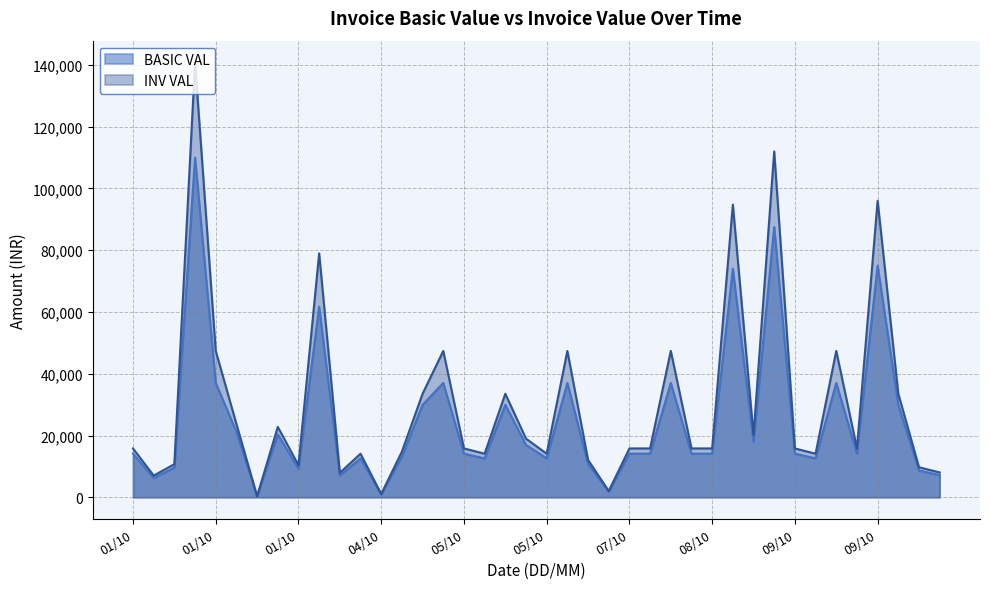

What is the maximum value for INV VAL?

140805.1